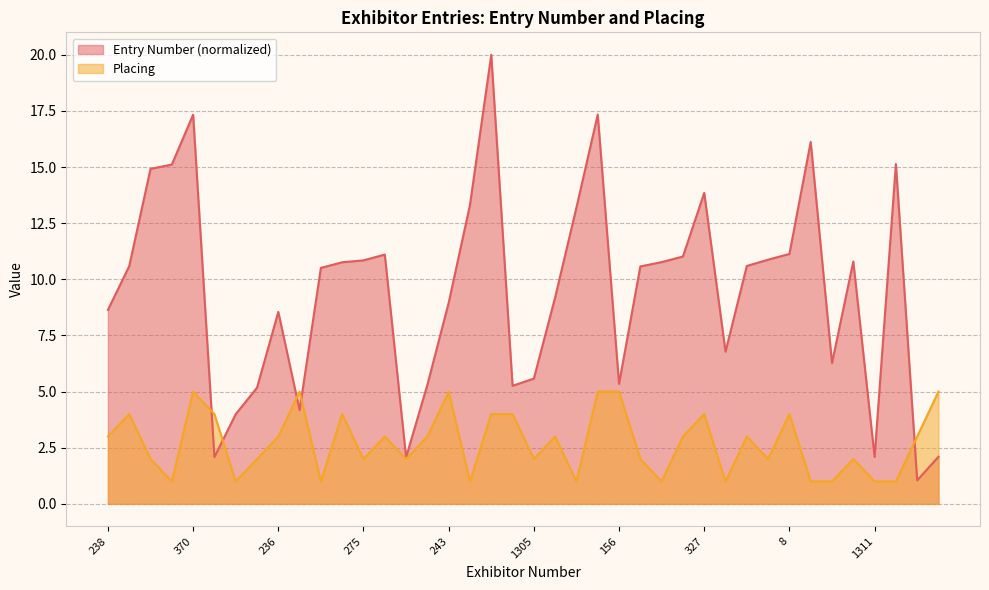

How many values in the Entry Number series are below 10?

18